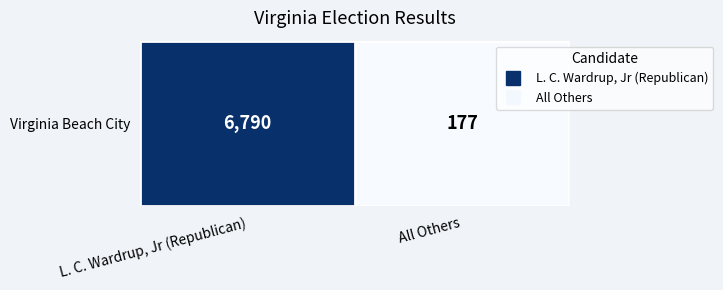

What is the smallest value displayed?

177